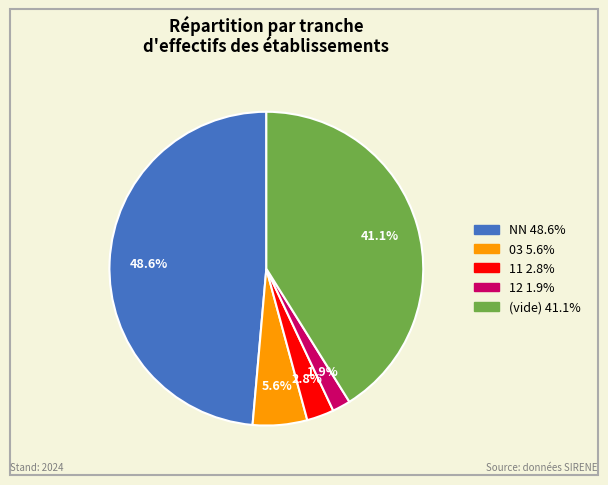

Is there any slice that represents more than half of the pie?

No